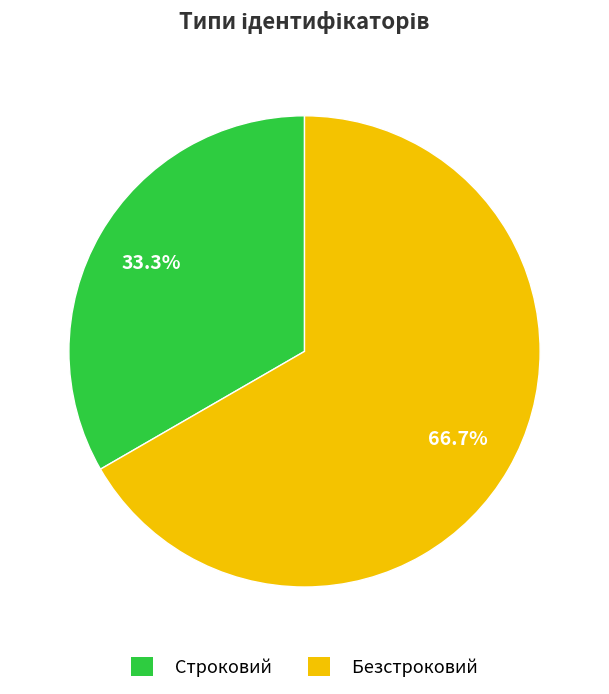

To the nearest percent, what portion does Безстроковий represent?

67%